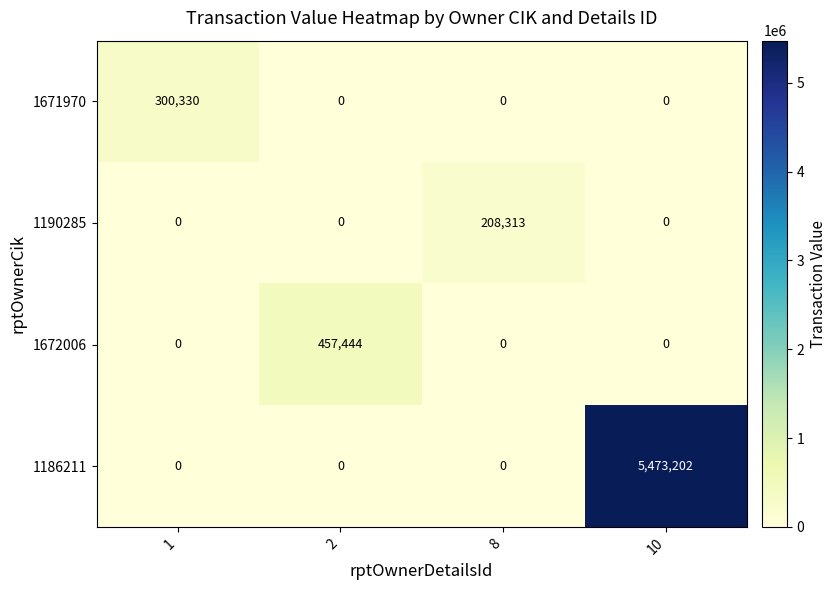

Is the value of 1671970 at 1 greater than the value of 1190285 at 2?

Yes